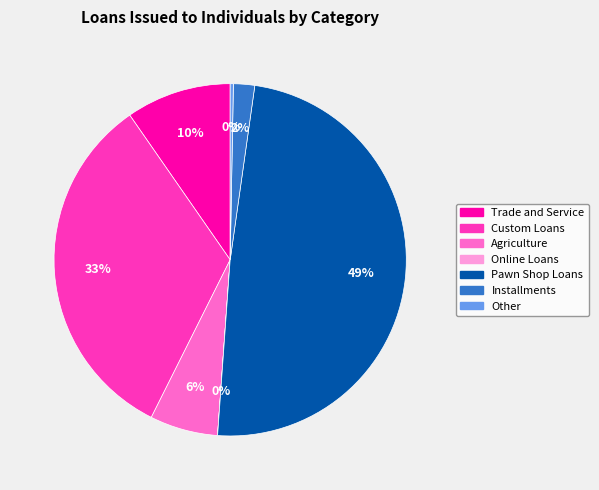

Is it true that Installments is 9% of the pie?

False